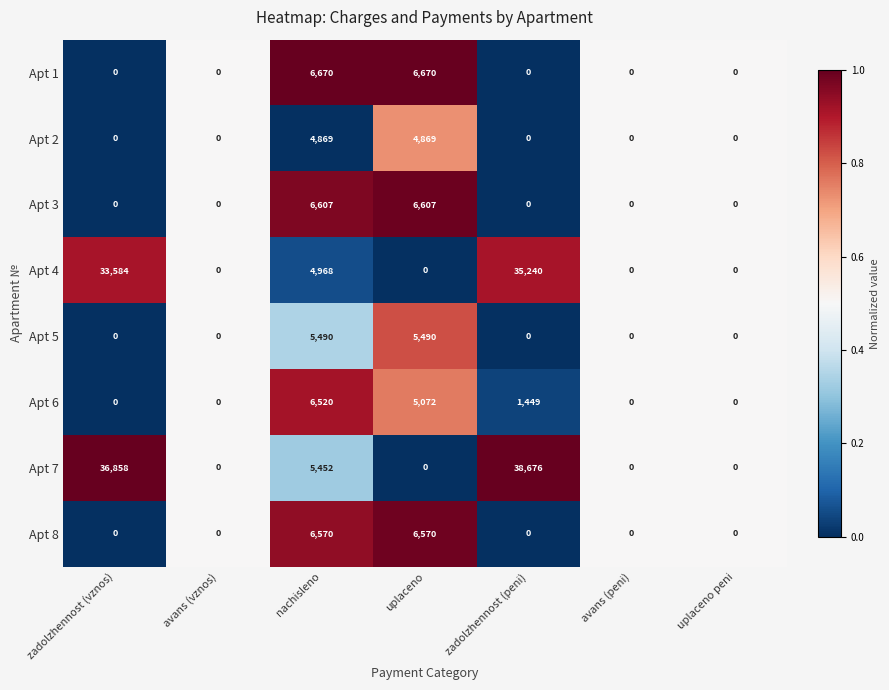

Rank the series by their maximum value, from lowest to highest.

Apt 2, Apt 5, Apt 6, Apt 8, Apt 3, Apt 1, Apt 4, Apt 7